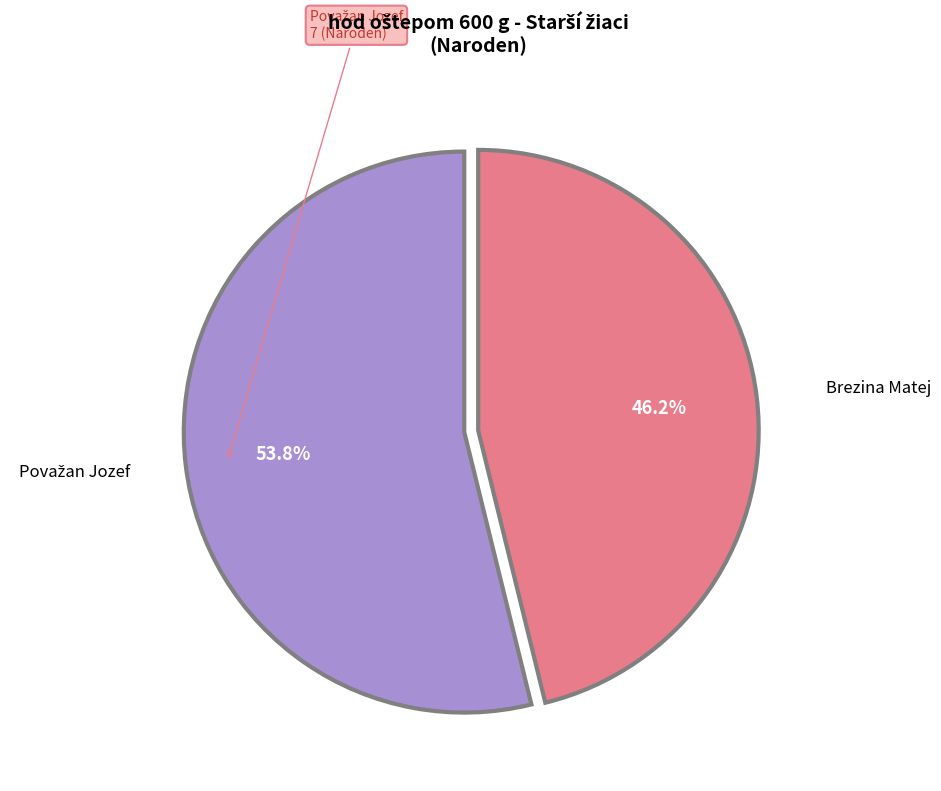

How many segments does this pie chart have?

2